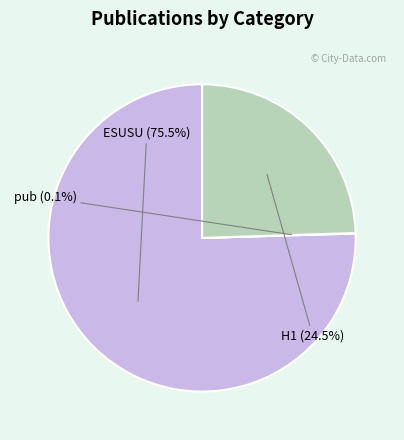

To the nearest percent, what is the difference between the largest and smallest slice percentages?

75%